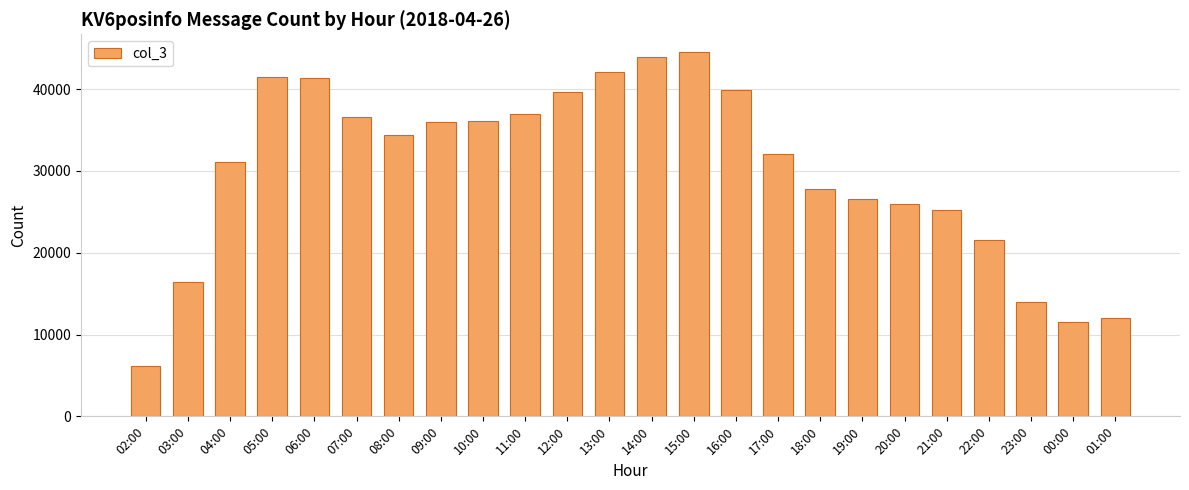

What is the average value?

30117